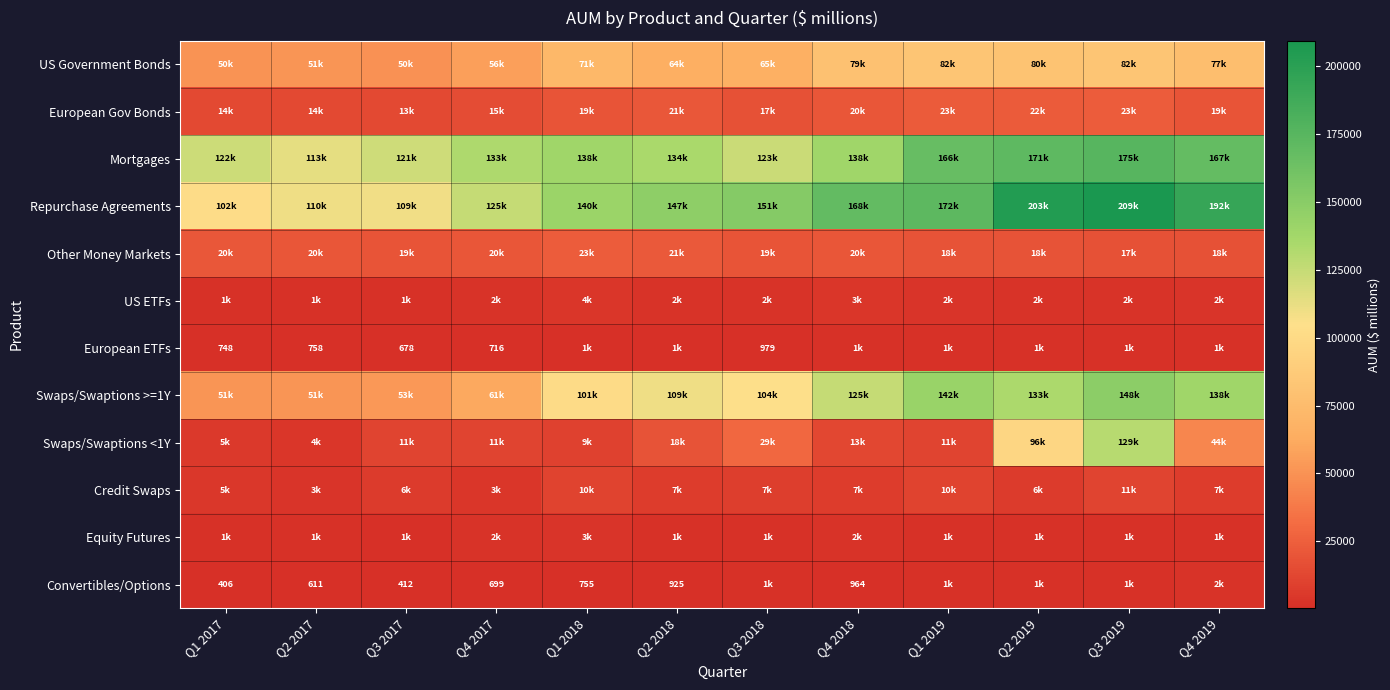

True or false: Convertibles/Options has a value of 1580 at Q2 2018.

False